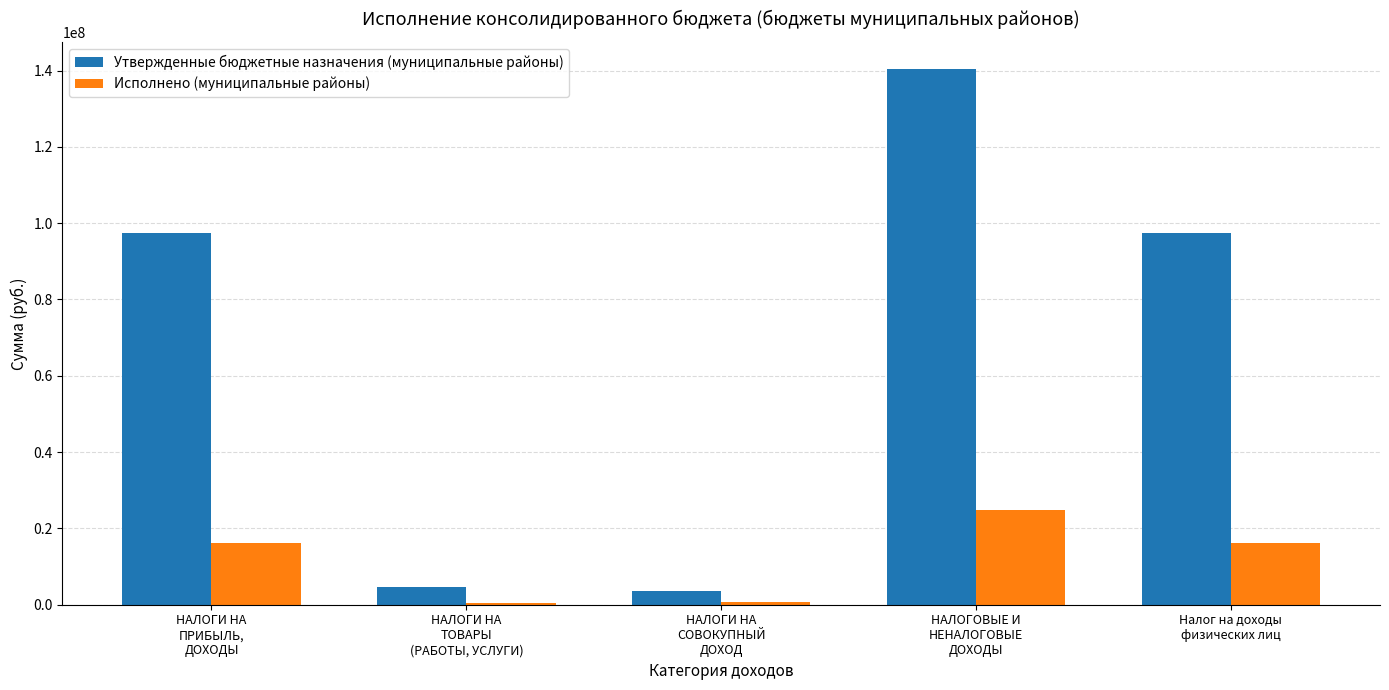

What is the greatest value displayed?

140485700.0